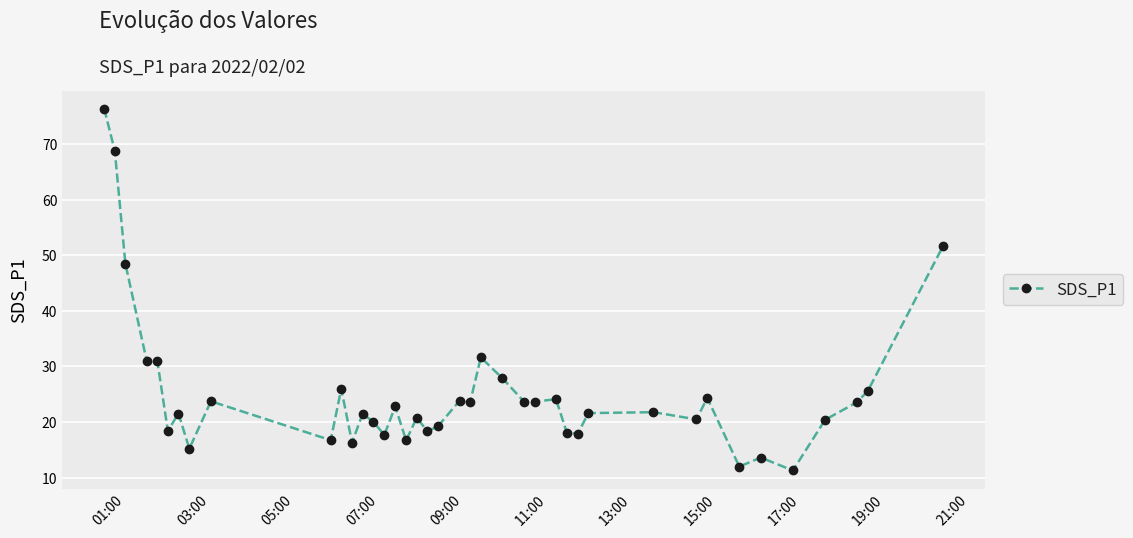

What is the smallest value displayed?

11.3